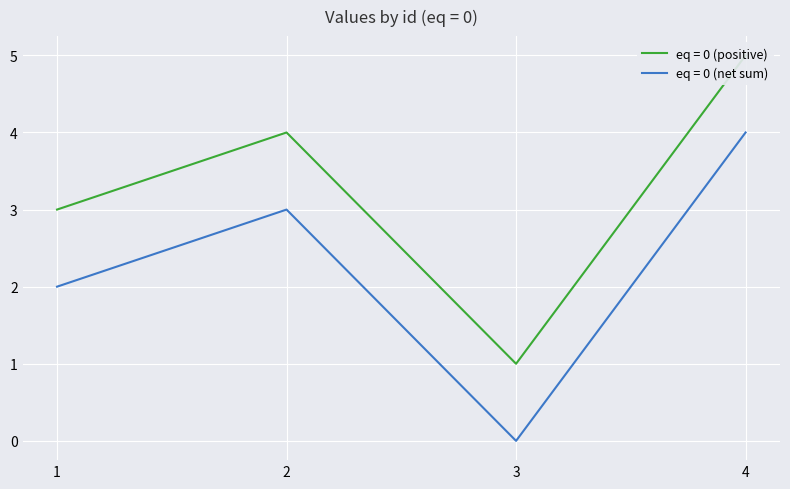

List the labels in order of eq = 0 (net sum) value, largest first.

4, 2, 1, 3